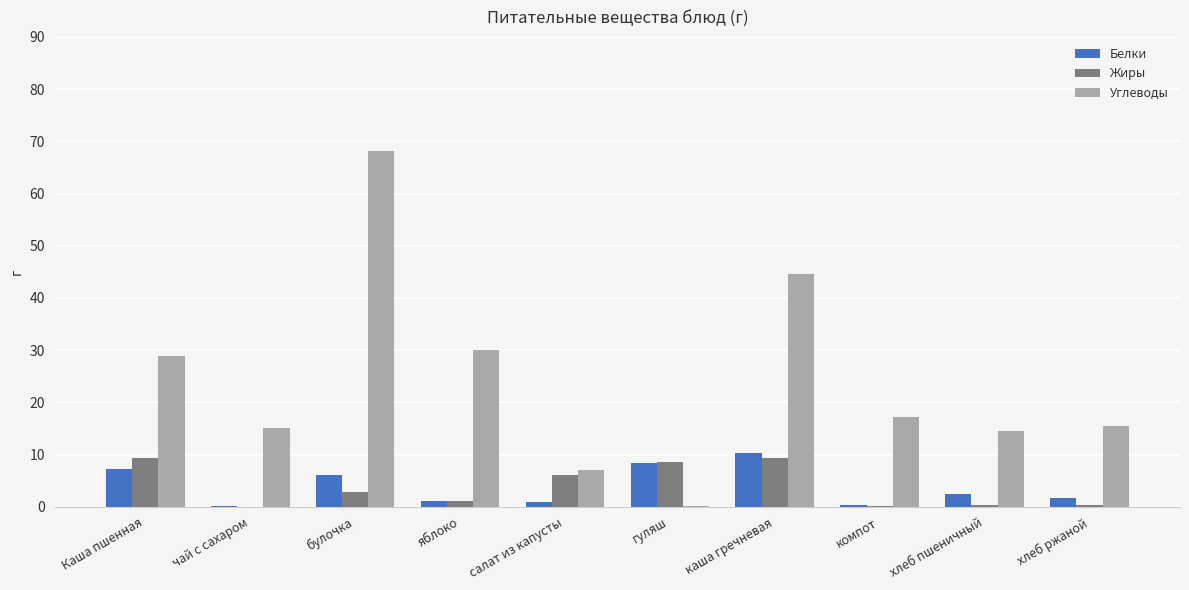

What is the sum of all Углеводы values?

240.7